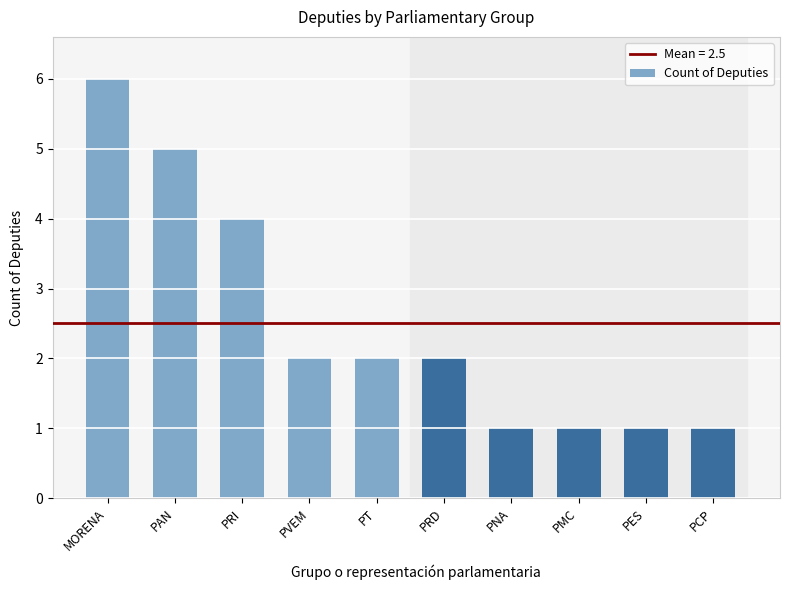

Between PRD and MORENA, which is larger?

MORENA